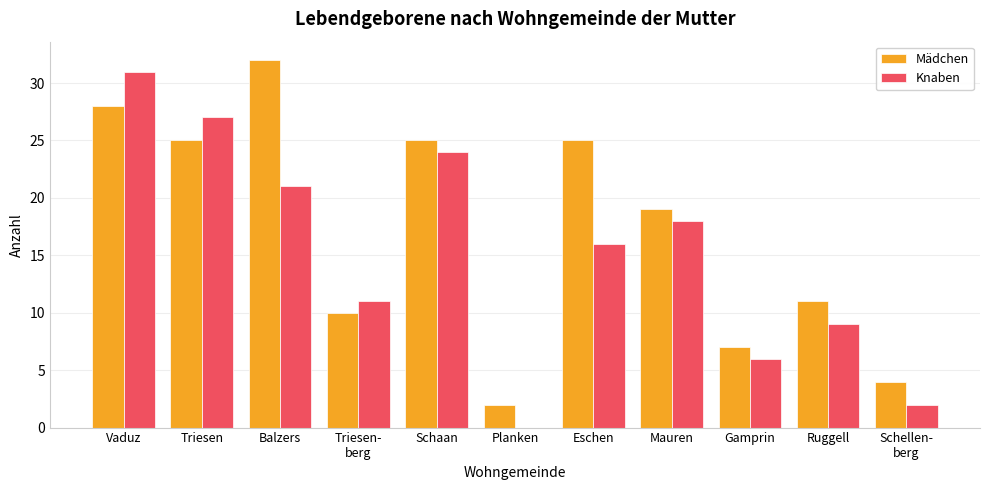

What is the sum of all Mädchen values?

188